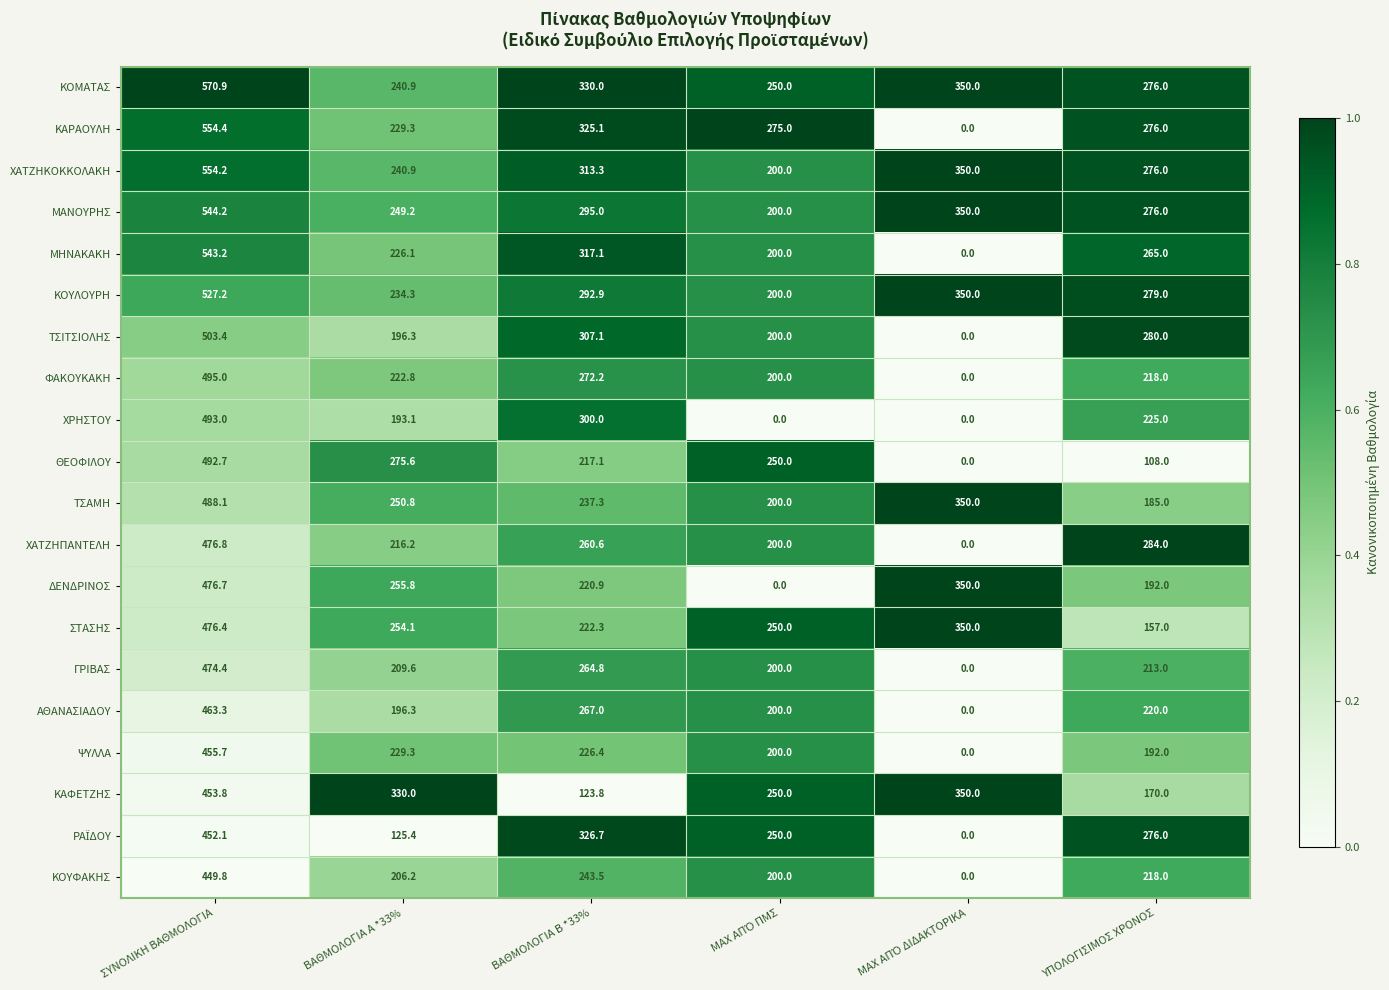

What is the approximate value of ΚΟΥΛΟΥΡΗ at ΥΠΟΛΟΓΙΣΙΜΟΣ ΧΡΟΝΟΣ?

279.0